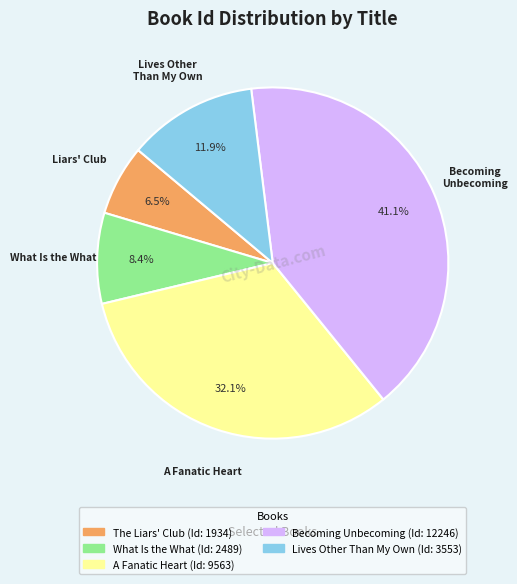

What is the smallest slice in the pie chart?

The Liars' Club